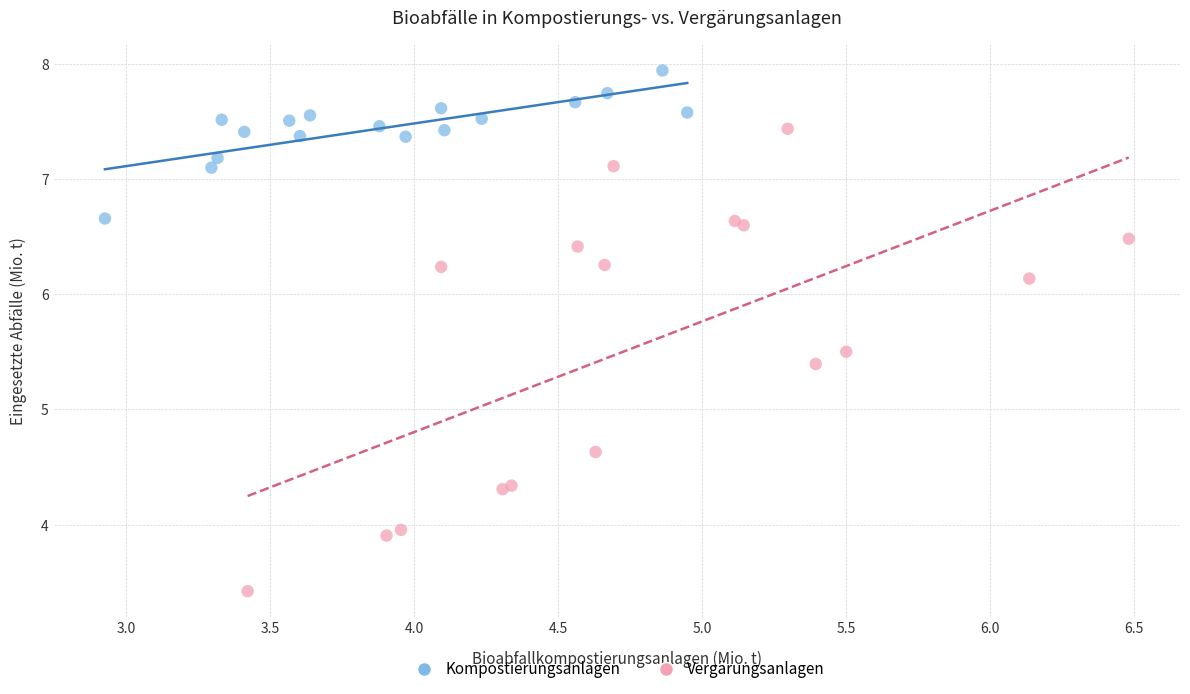

Which series contains the lowest Y value?

Vergärungsanlagen